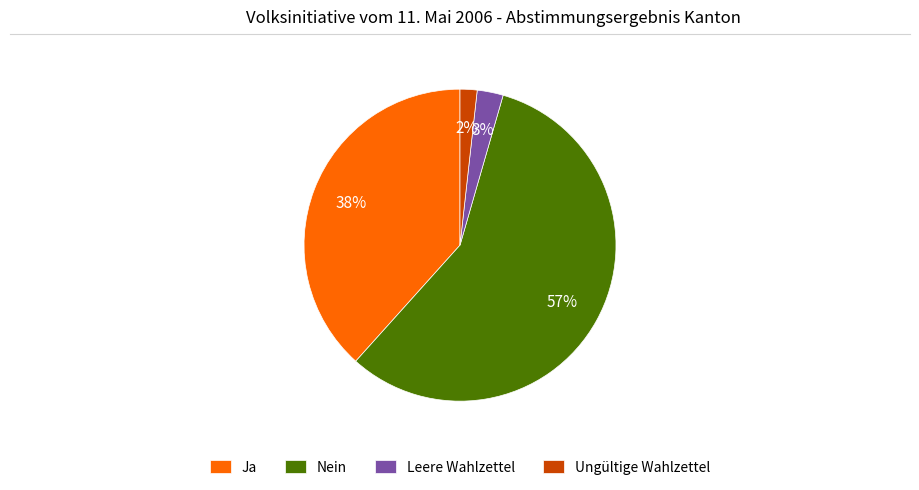

Which slice is the largest?

Nein